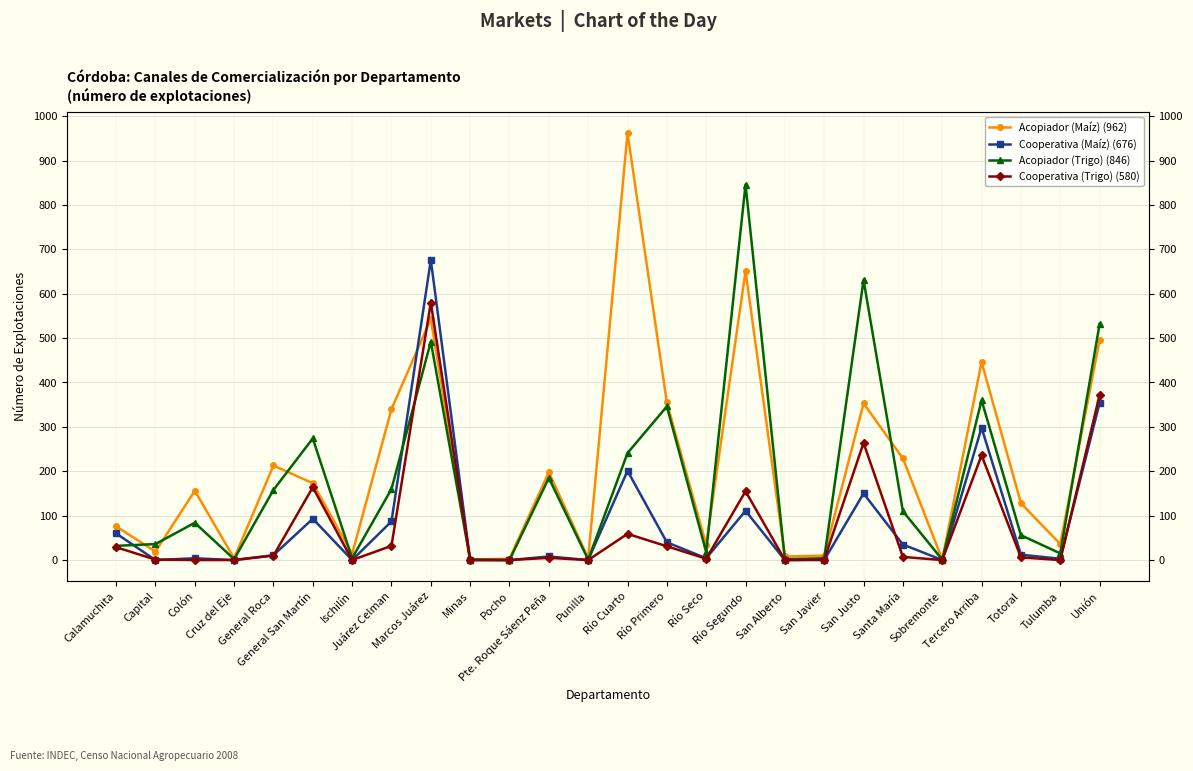

Reading left to right, transcribe all the data shown in this chart.

Acopiador (Maíz): 76	19	156	4	213	173	14	340	543	1	3	198	4	962	355	34	651	8	10	353	229	1	446	128	36	496
Cooperativa (Maíz): 60	0	4	0	11	93	0	87	676	0	0	8	0	201	40	4	111	0	0	150	35	0	298	12	3	354
Acopiador (Trigo): 32	36	84	2	158	274	4	160	492	1	0	185	1	241	346	18	846	2	4	631	110	1	360	56	15	532
Cooperativa (Trigo): 29	1	0	0	10	164	0	32	580	0	0	5	0	59	31	3	155	0	1	264	7	0	236	6	0	372